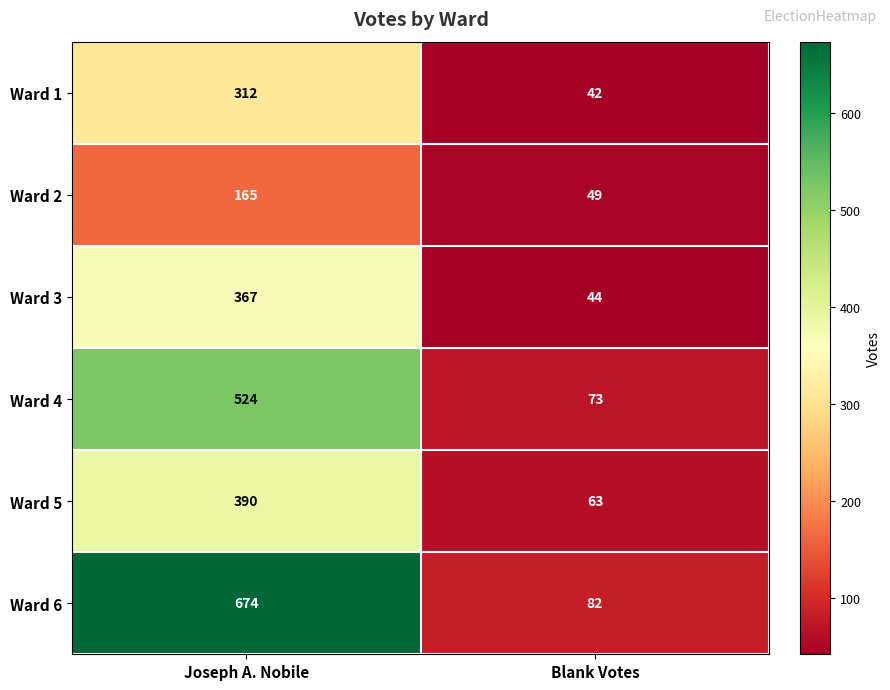

What is the sum of all Ward 3 values?

411